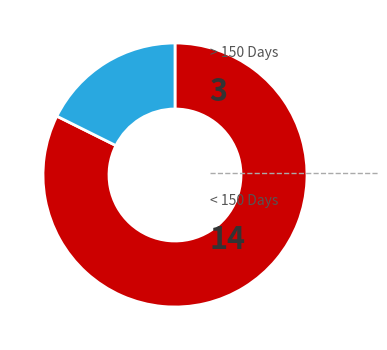

Does any single category account for the majority?

Yes